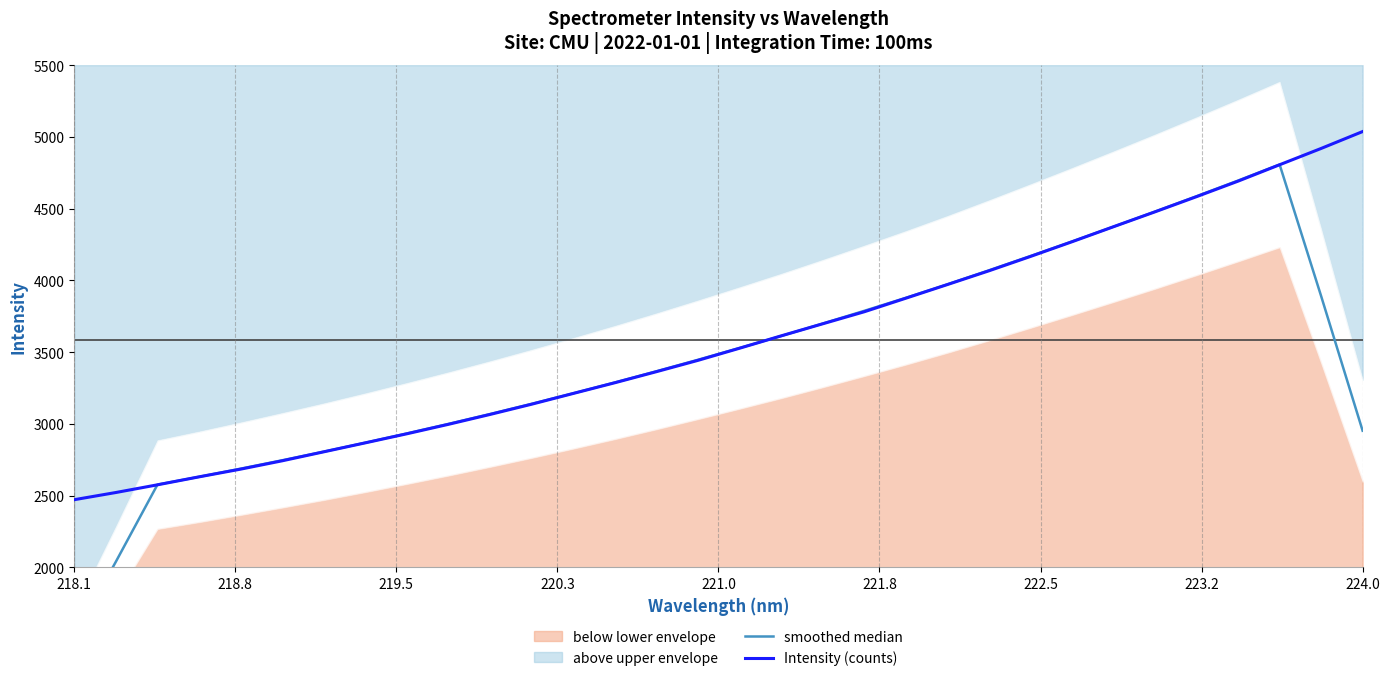

Which series has the largest range (max minus min)?

smoothed median